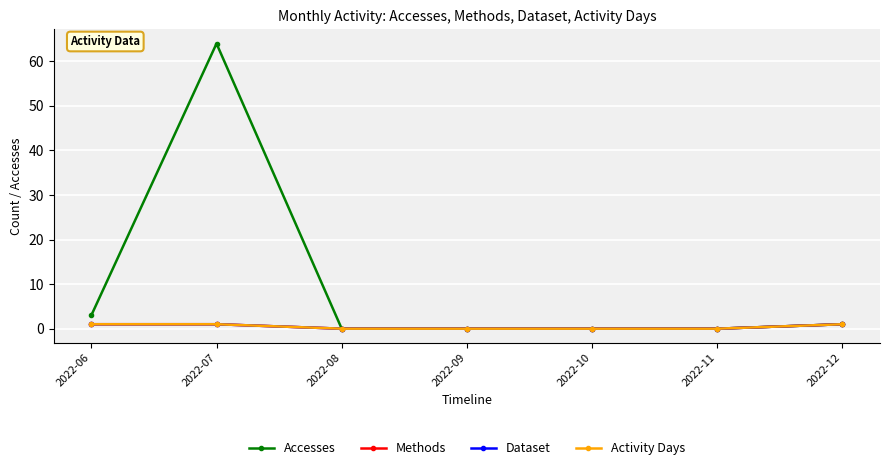

Rank the categories by Accesses value from lowest to highest.

2022-08, 2022-09, 2022-10, 2022-11, 2022-12, 2022-06, 2022-07